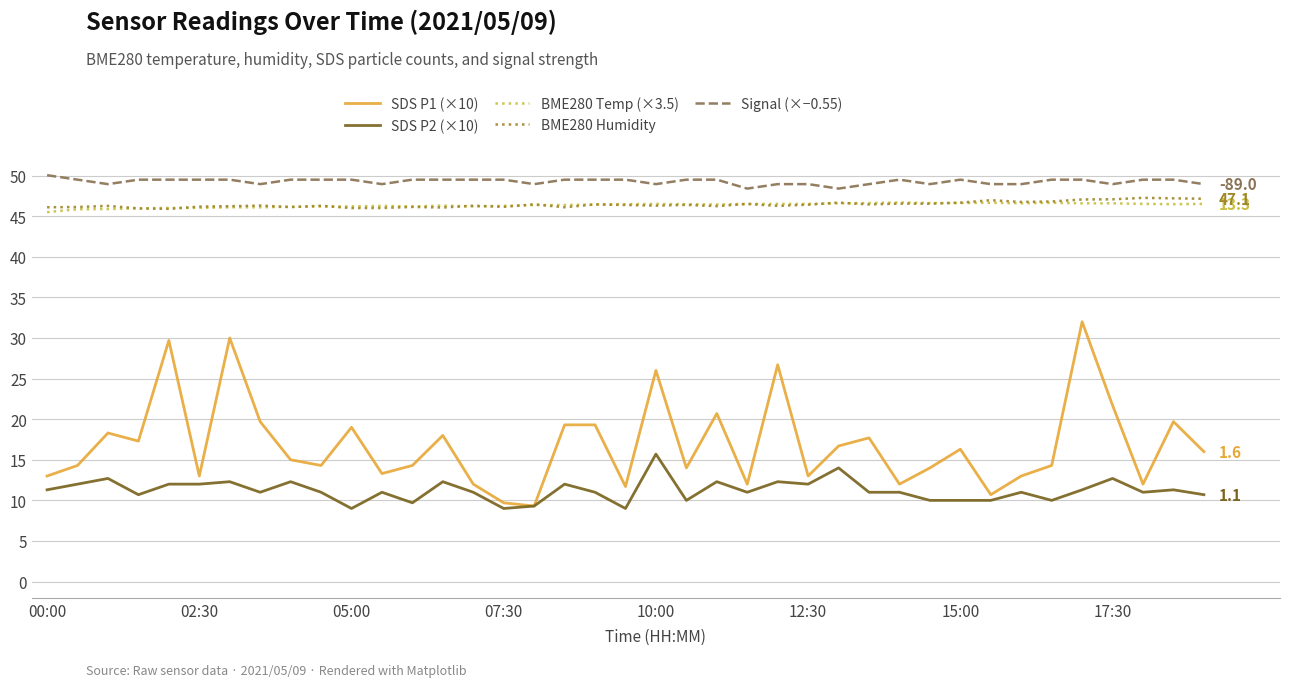

Which series has the widest spread of values?

SDS P1 (×10)